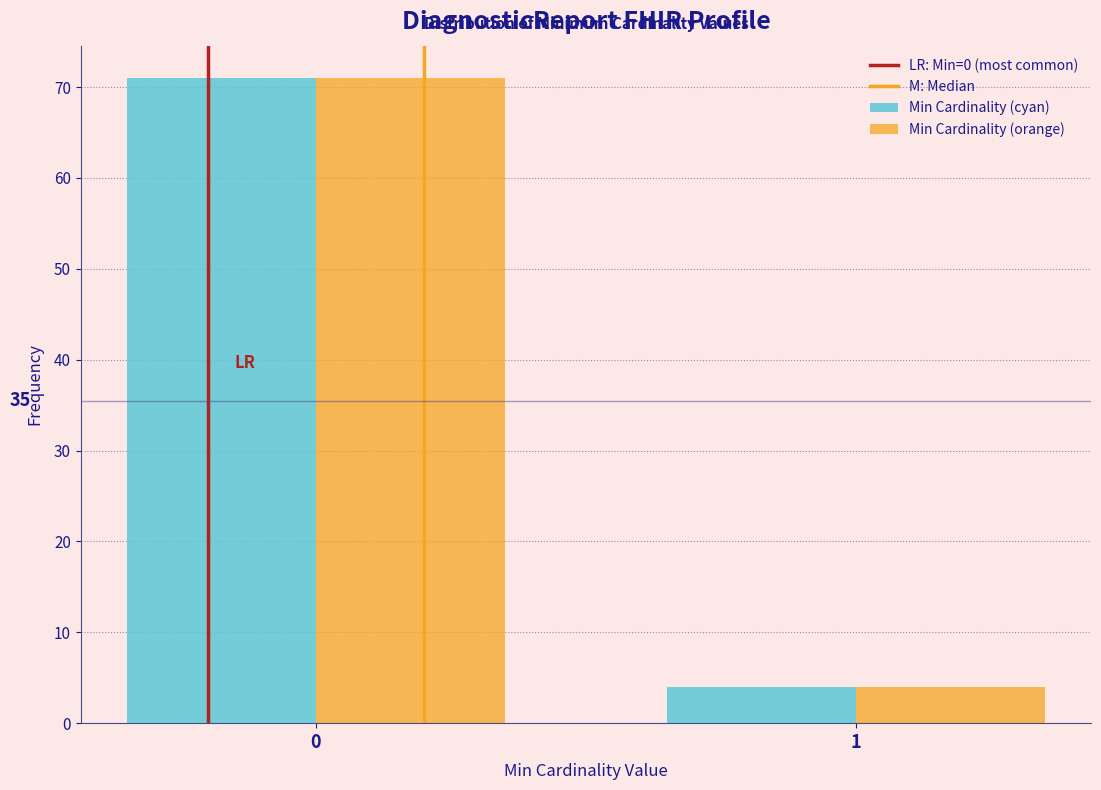

Reading left to right, transcribe all the data shown in this chart.

Min Cardinality (cyan): 71	4
Min Cardinality (orange): 71	4